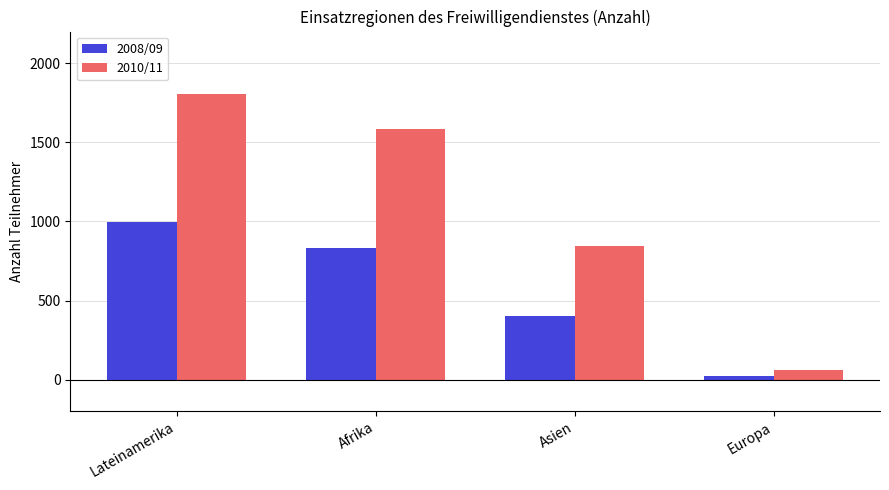

Does the chart contain any negative values?

No